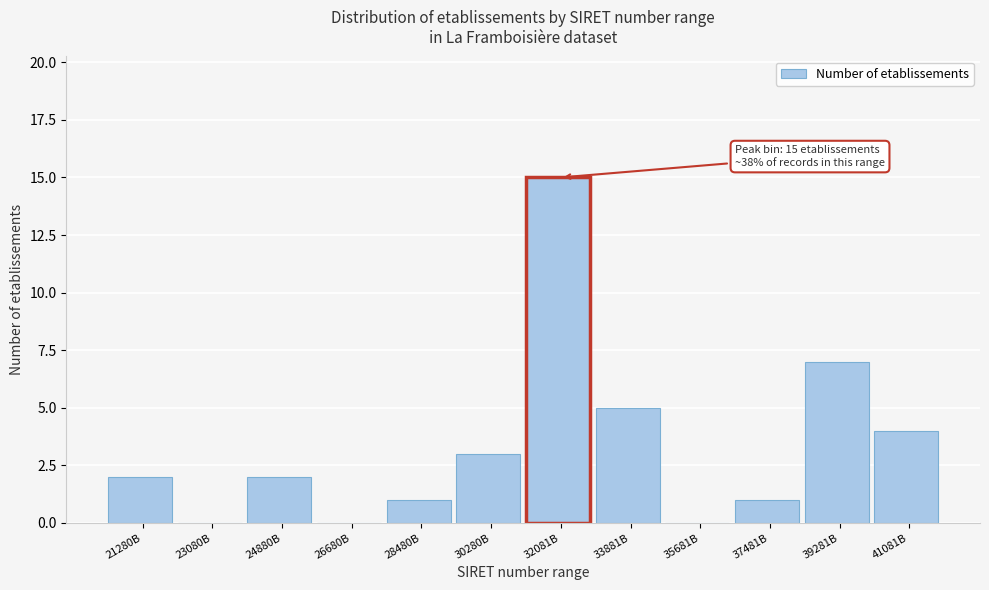

Reading right to left, extract all data points from this chart.

41081B=4	39281B=7	37481B=1	35681B=0	33881B=5	32081B=15	30280B=3	28480B=1	26680B=0	24880B=2	23080B=0	21280B=2